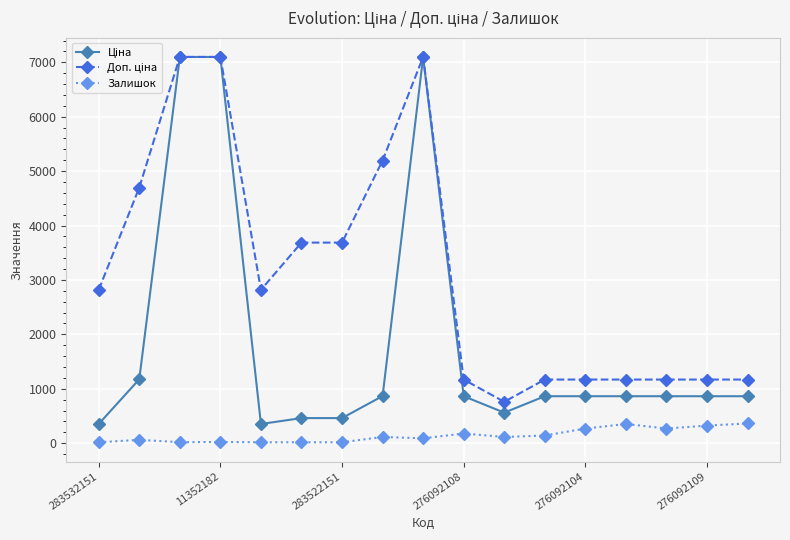

At how many categories does at least one series exceed 2605?

9